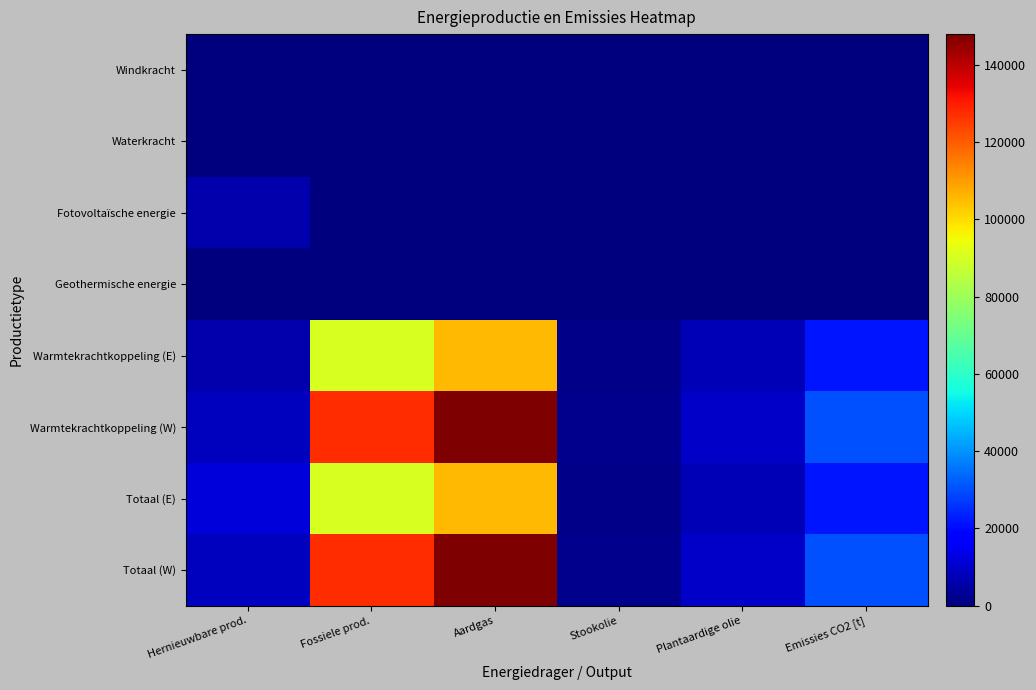

How many series are shown in this chart?

8